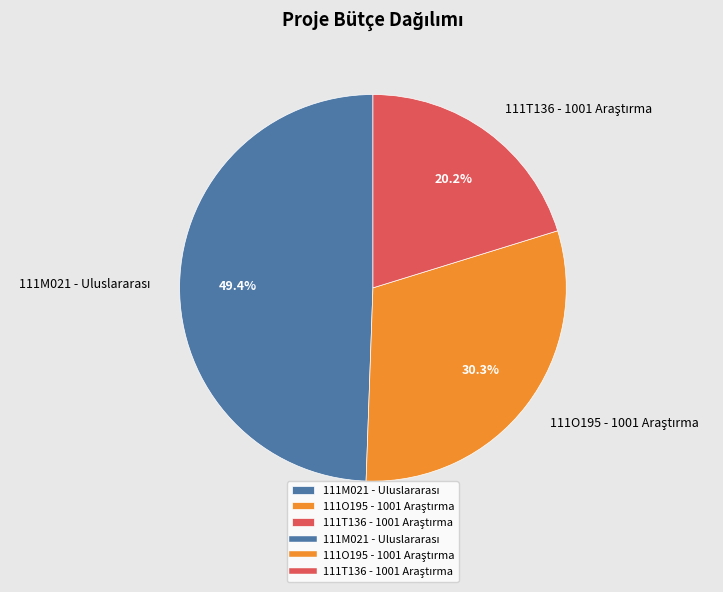

Does any single category account for the majority?

No